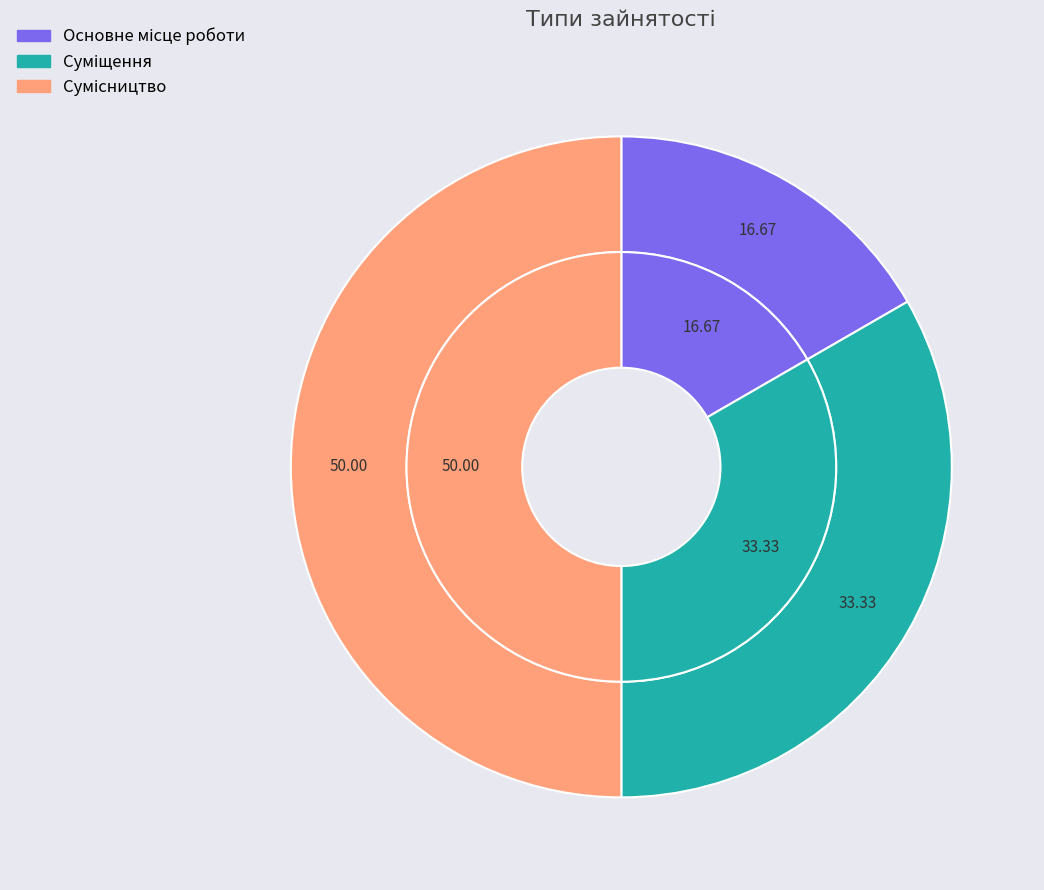

Combined, do Суміщення and Основне місце роботи account for over 50%?

No